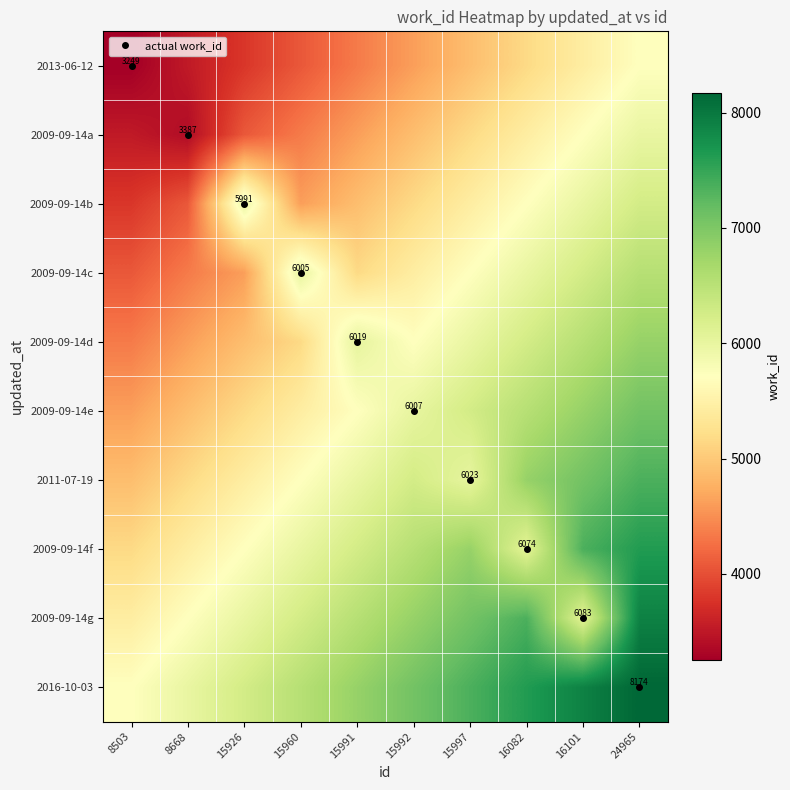

True or false: 2009-09-14f has a value of 4530.5 at 15992.

False